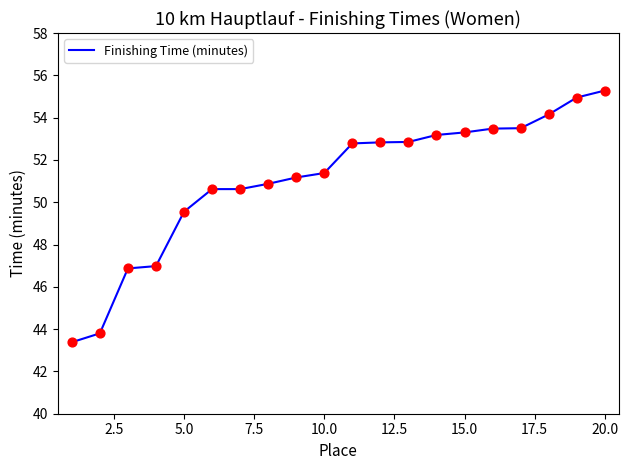

What is the maximum value shown in the chart?

55.3